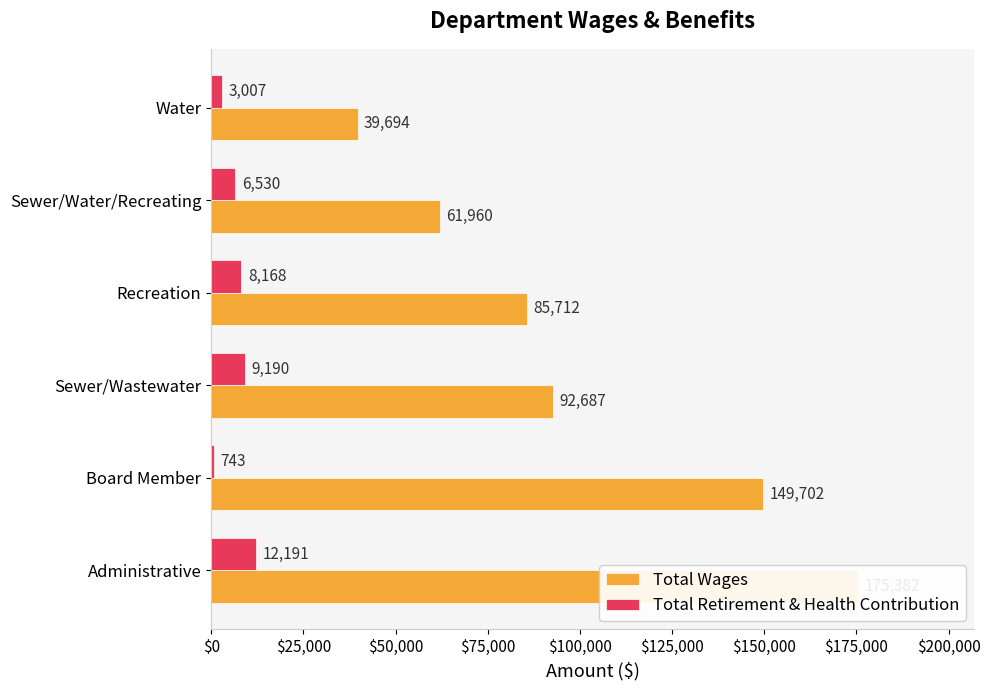

Read the Total Wages value at Administrative, to the nearest 10.

175380